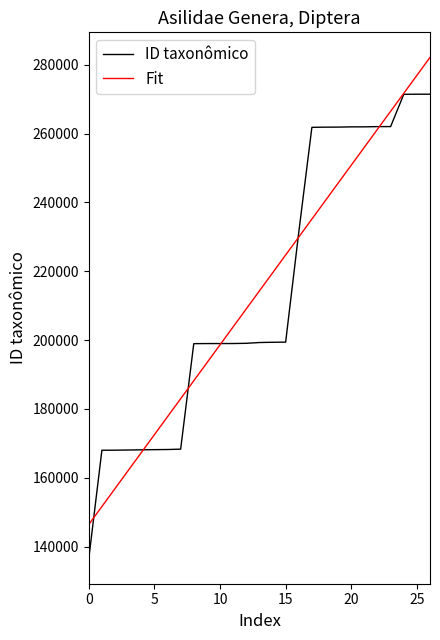

List the series in order of their peak value, highest first.

Fit, ID taxonômico